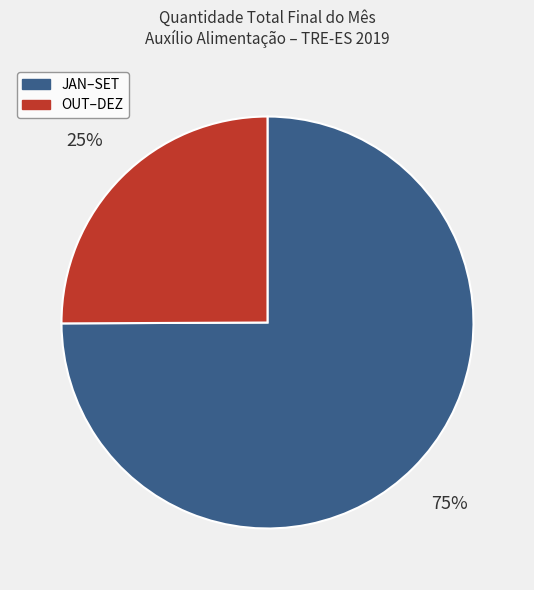

What is the smallest slice in the pie chart?

OUT–DEZ